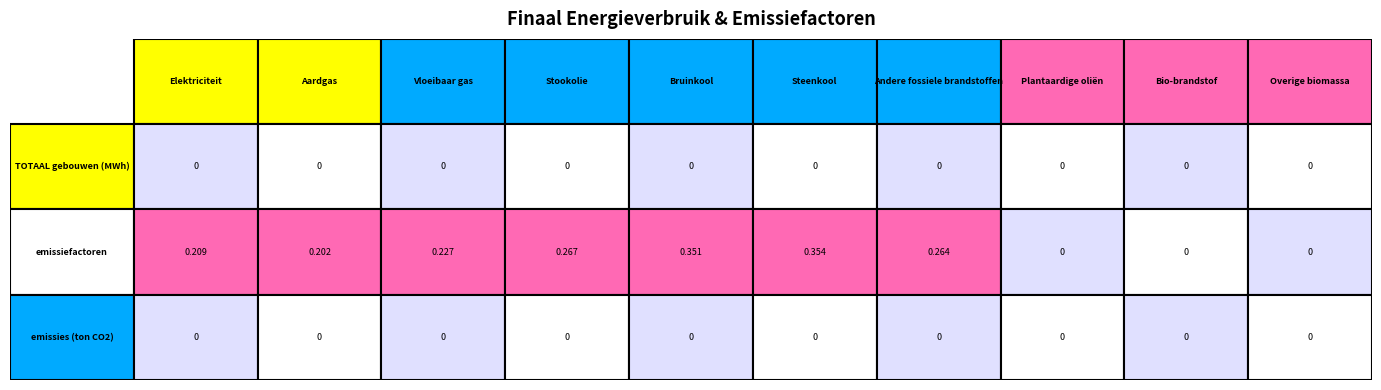

At which label is Stookolie closest to 0?

TOTAAL gebouwen (MWh)